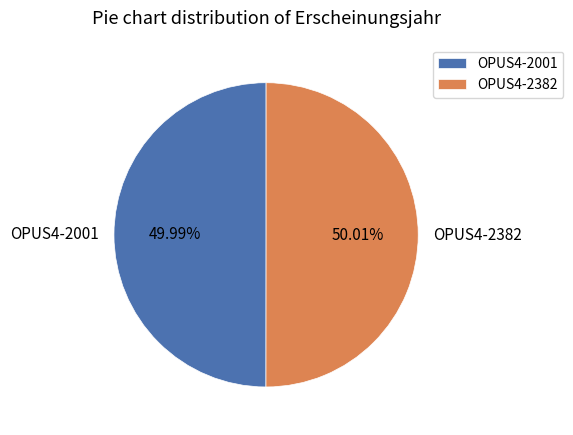

What percentage do OPUS4-2382 and OPUS4-2001 together represent?

100.0%